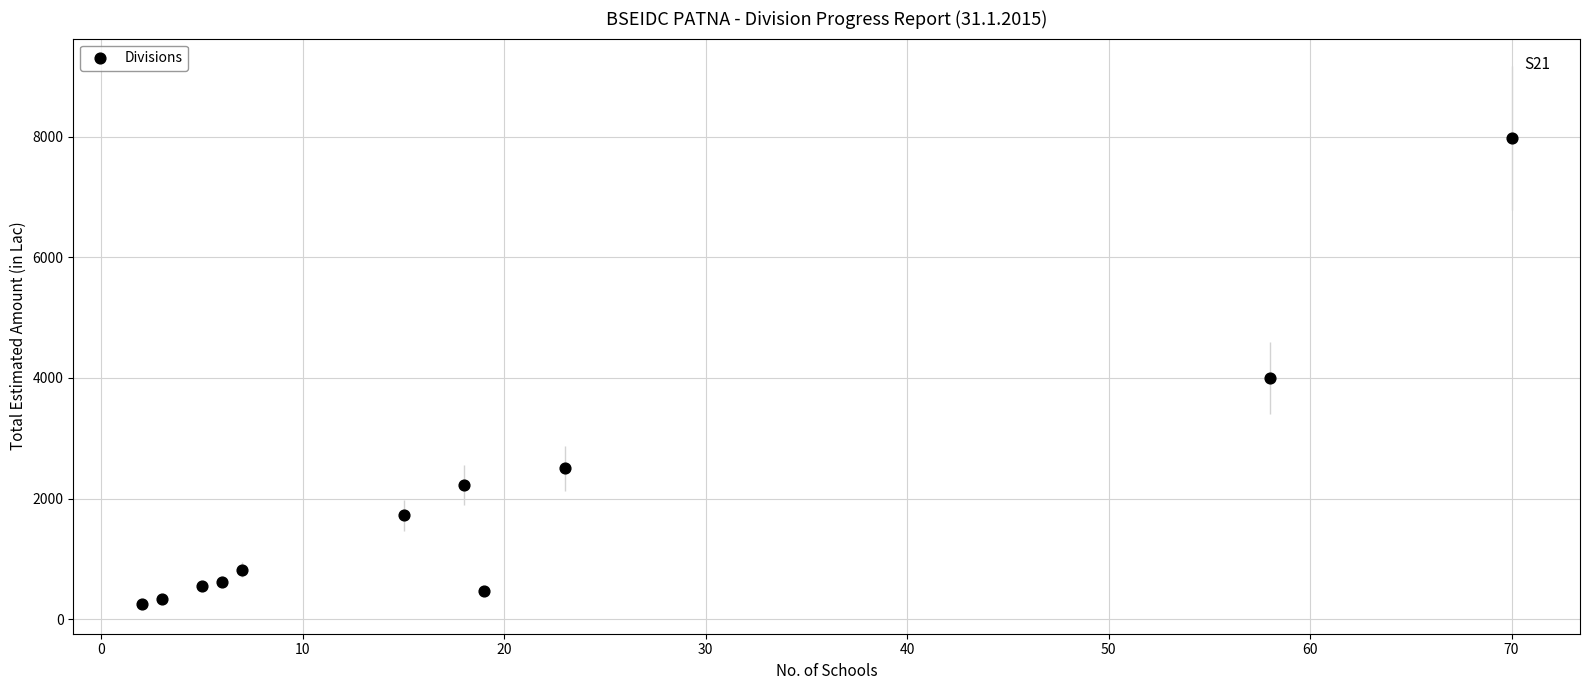

What Y value in the scatter plot is closest to 4113?

3999.6